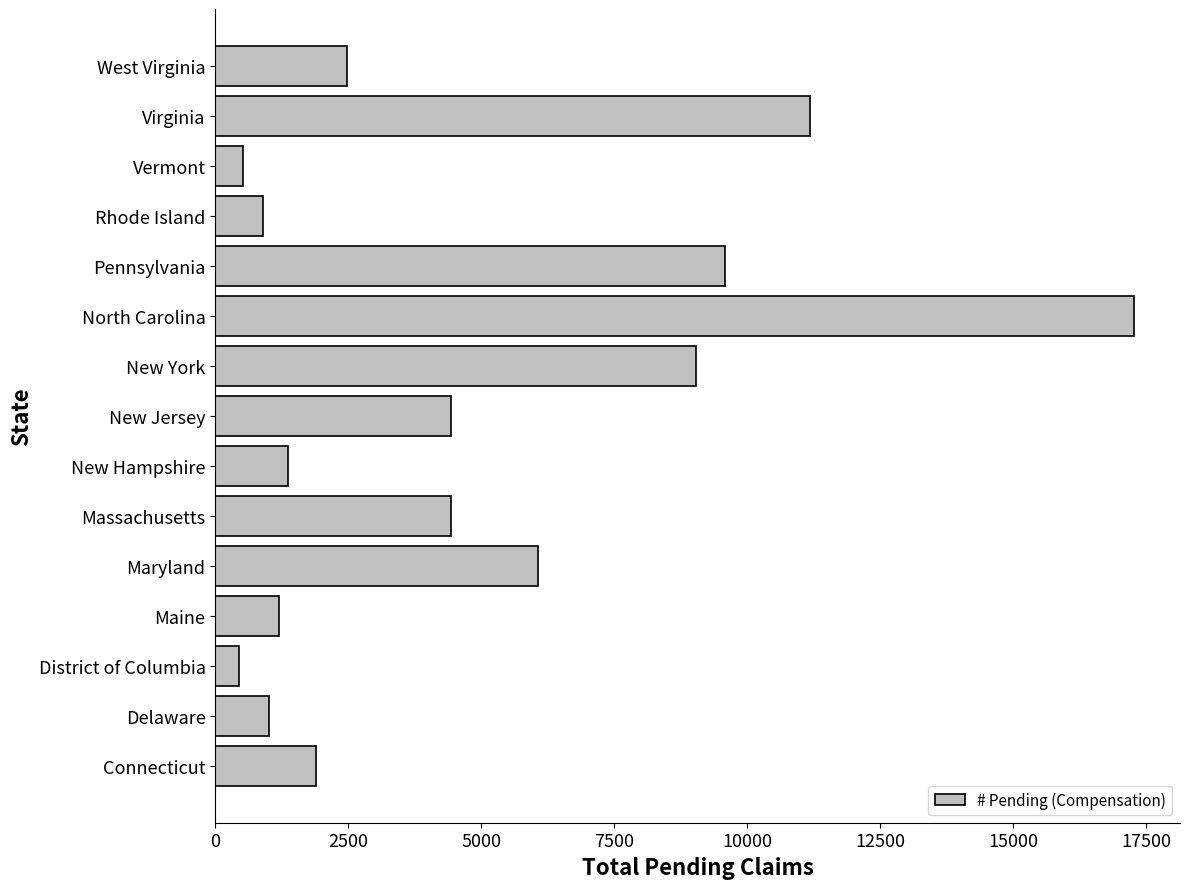

What is the difference between the values at New Hampshire and Maryland?

4708